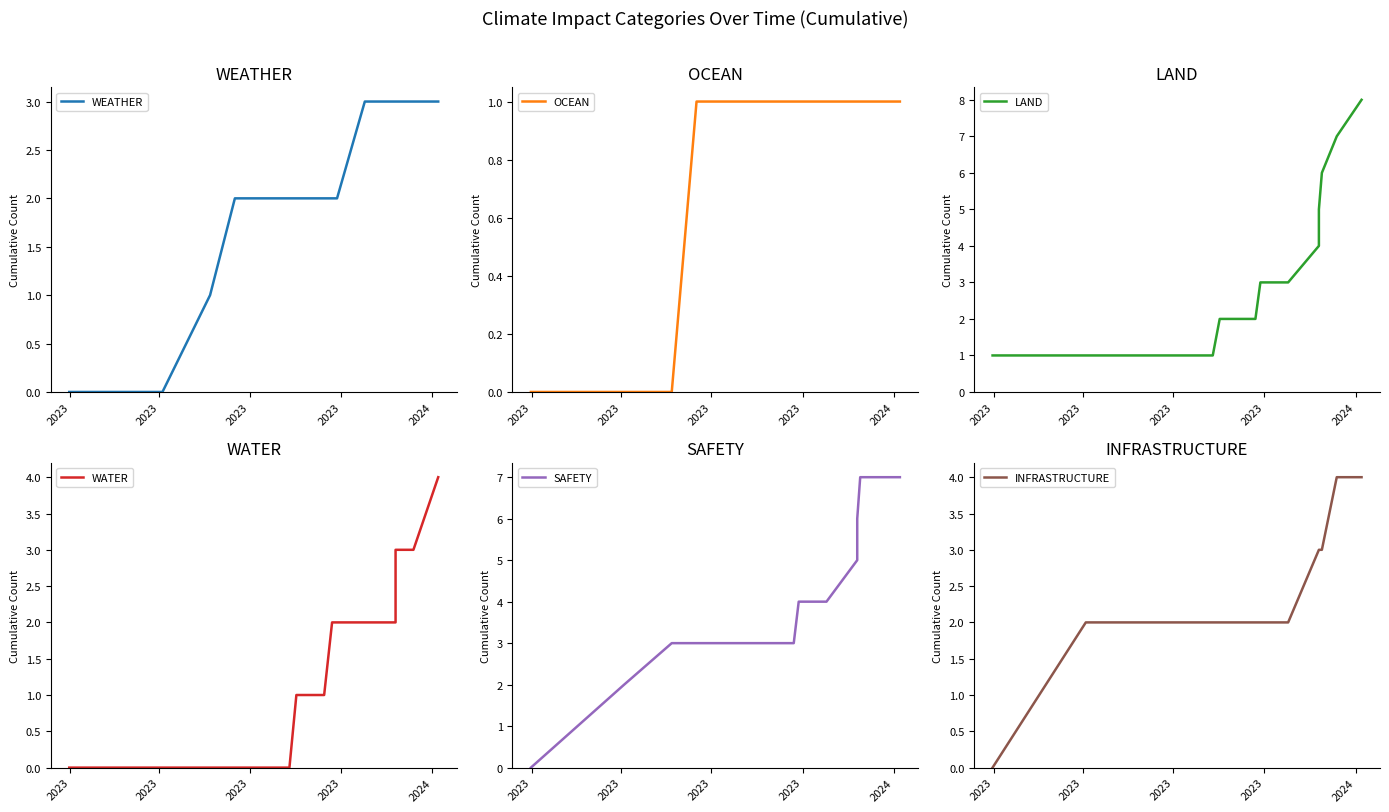

Is it true that SAFETY equals 5 at 5?

False